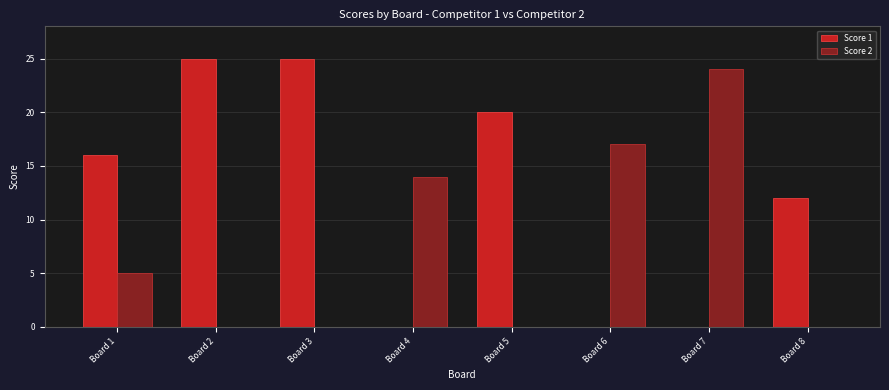

What is the sum of the Score 2 values at Board 5 and Board 7?

24